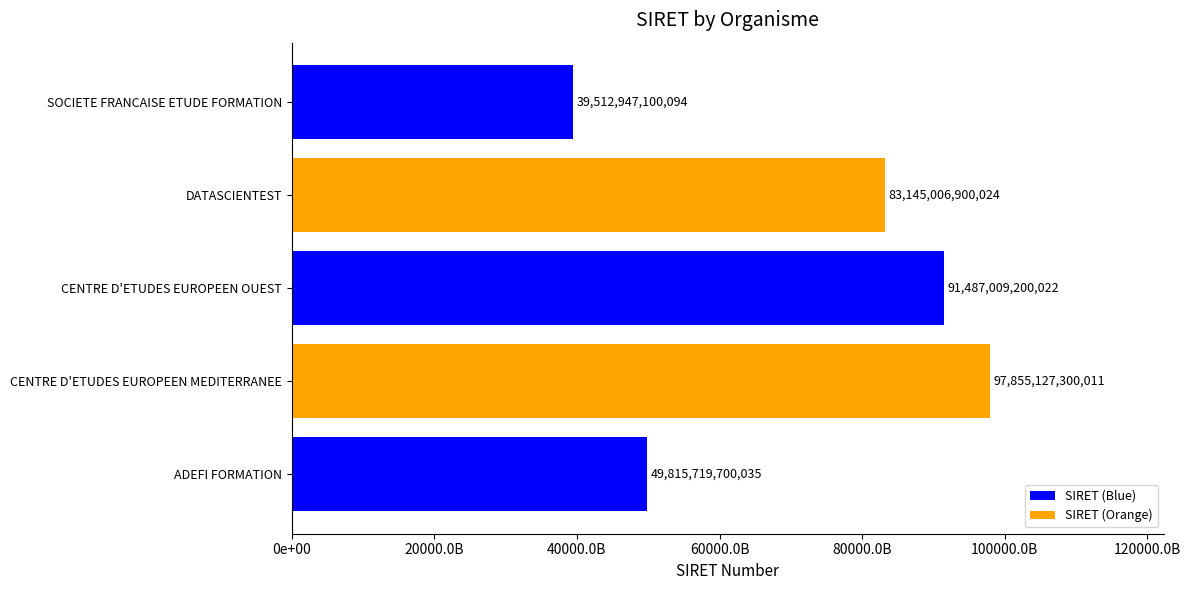

What is the minimum value shown in the chart?

39512947100094